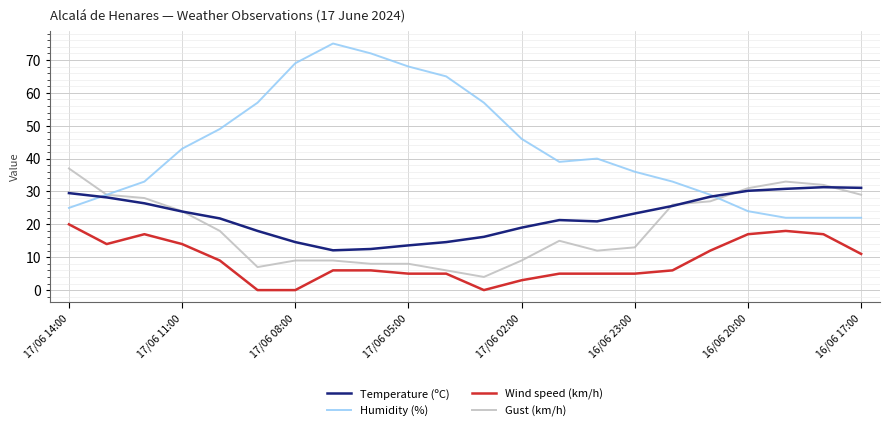

Which series has the widest spread of values?

Humidity (%)